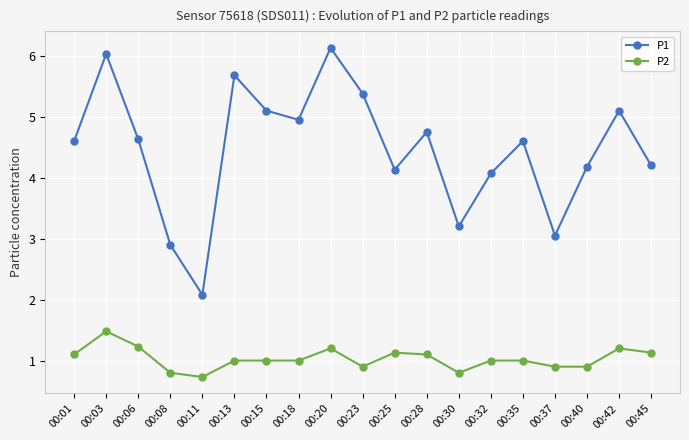

What is the value of the P2 point at the 19th from the left?

1.1